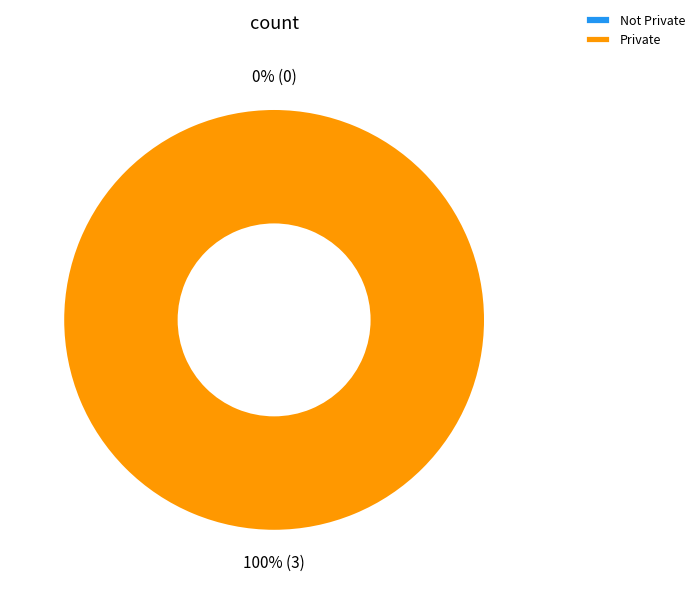

Combined, do 6206ff8f078190767b7921a7 and 649b7f0b078190f89de77184 account for over 50%?

Yes